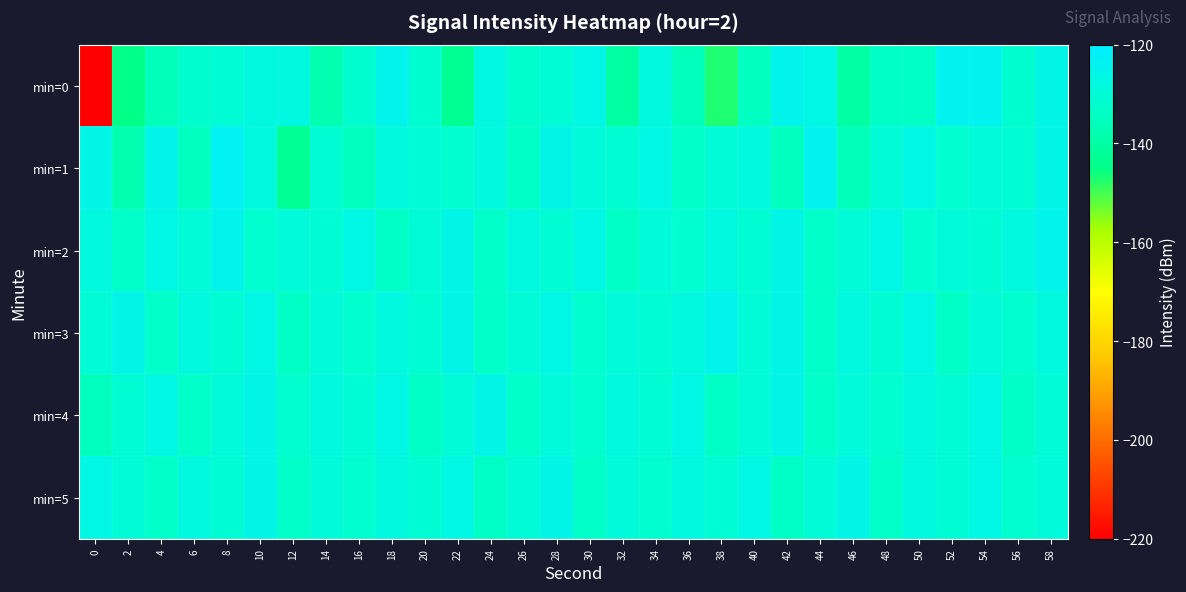

Which has a higher value, 58 or 20?

58